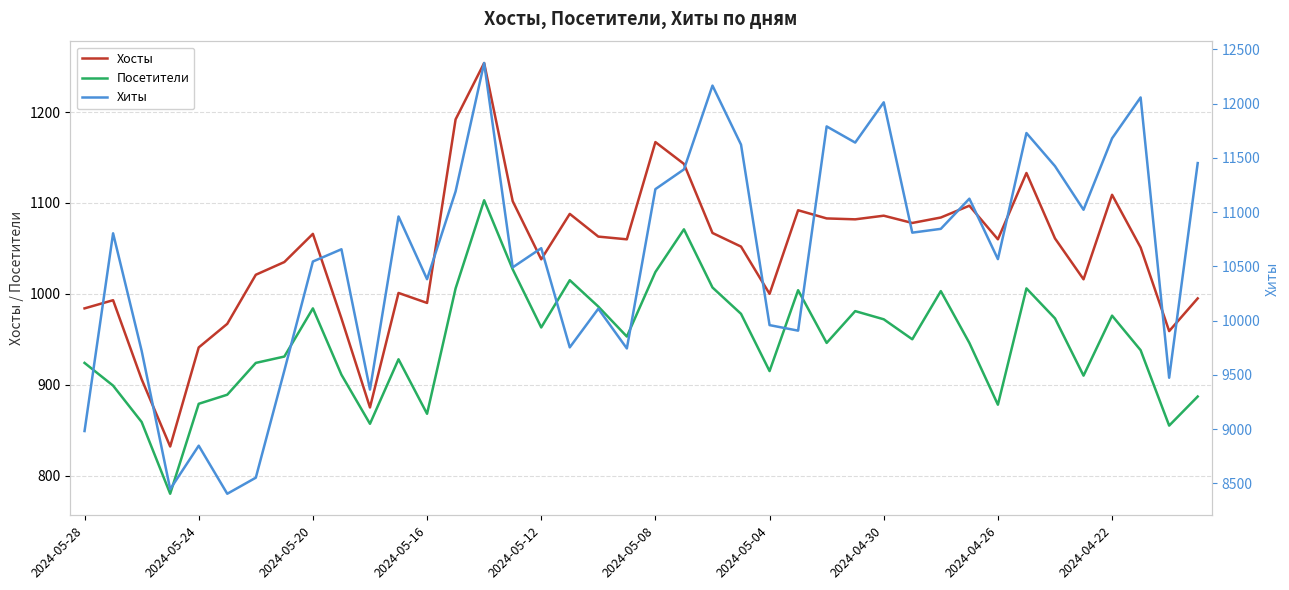

The value of Хосты at 22 is 1490. True or false?

False